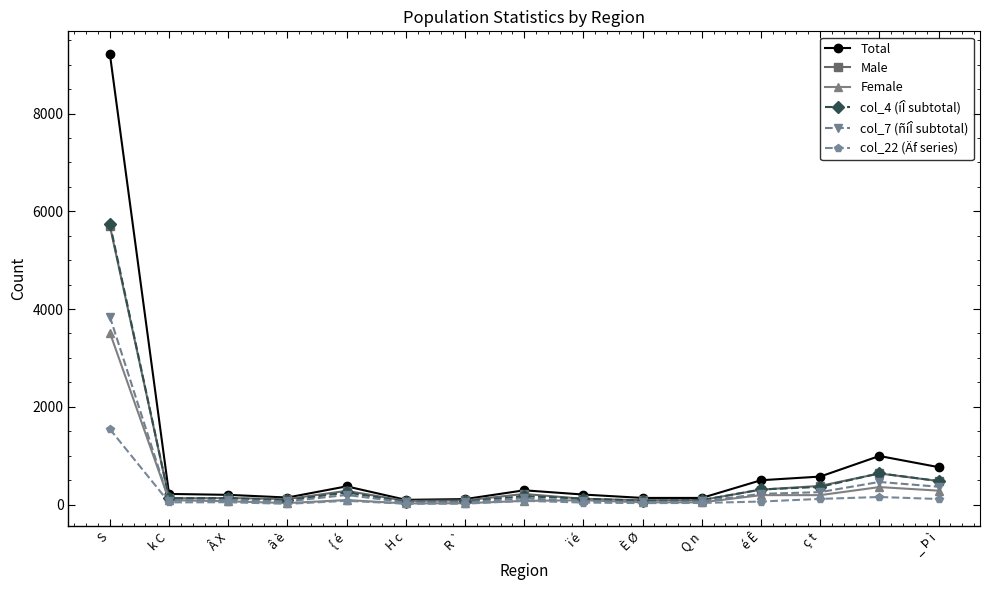

How many categories are shown in the chart?

15